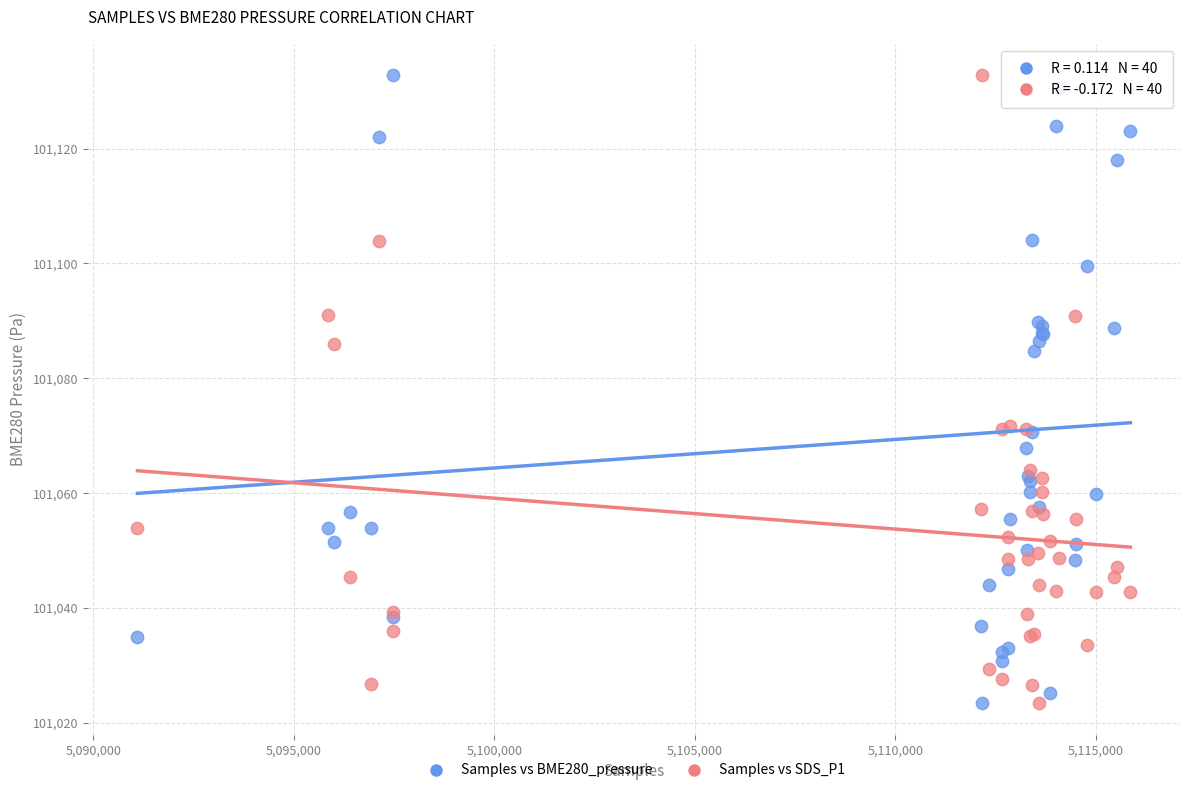

What is the X range (max minus min) for the scatter plot?

24757.0